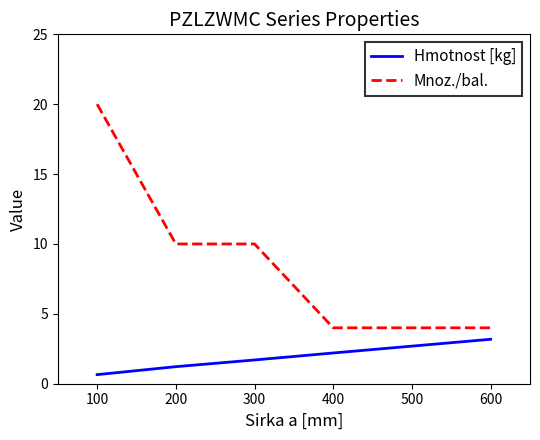

What is the minimum value for Mnoz./bal.?

4.0